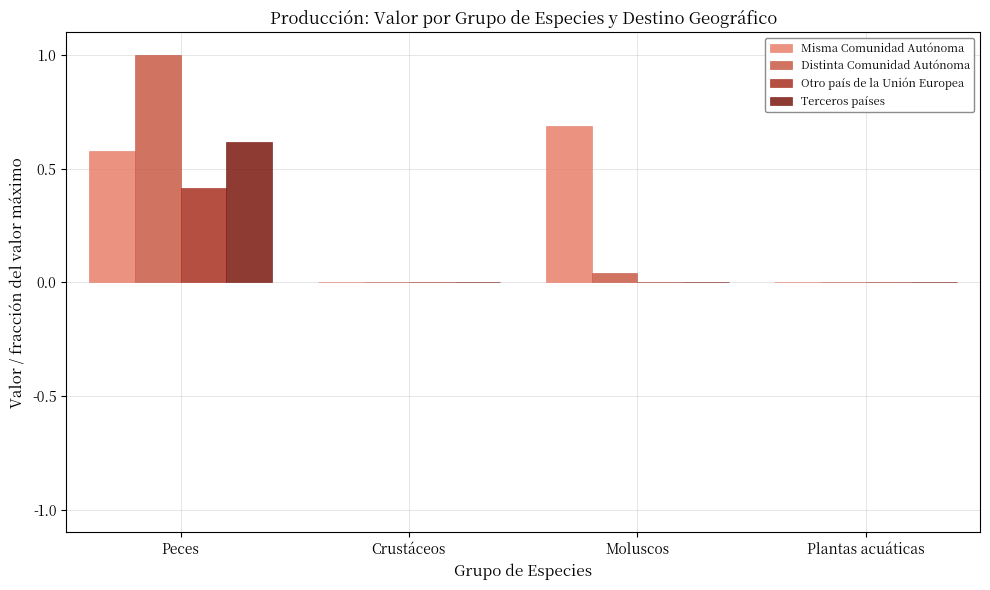

Is the value of Misma Comunidad Autónoma at Peces greater than the value of Otro país de la Unión Europea at Crustáceos?

Yes